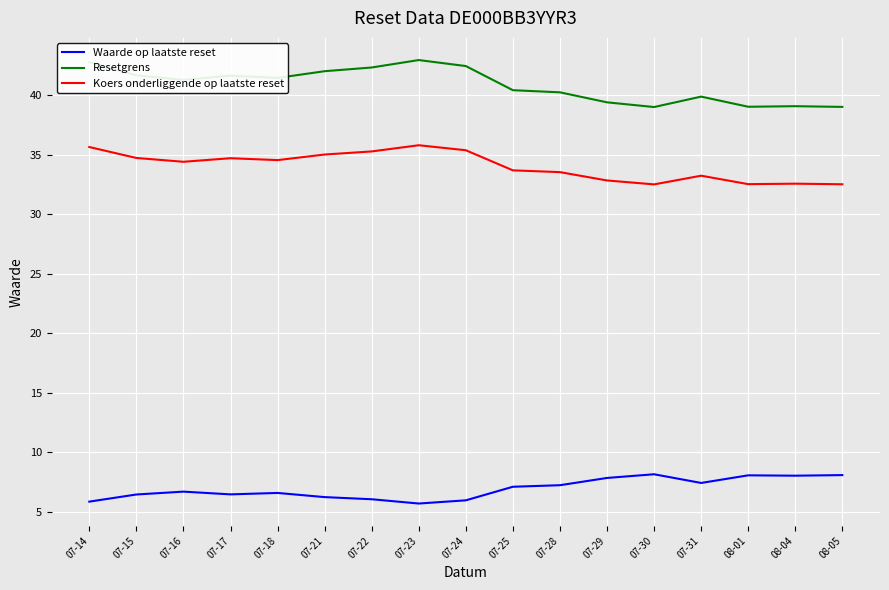

Is it true that Koers onderliggende op laatste reset equals 49.0 at 08-01?

False